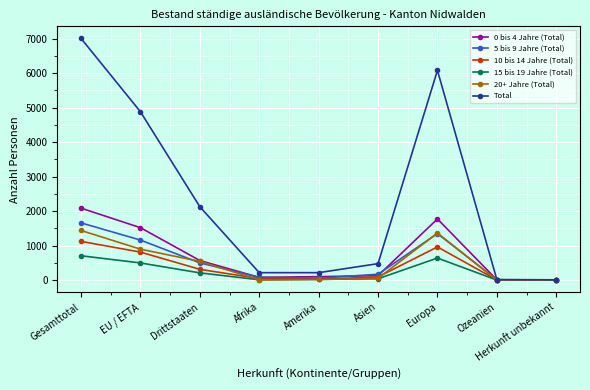

What are all the series names shown in the legend?

0 bis 4 Jahre (Total), 5 bis 9 Jahre (Total), 10 bis 14 Jahre (Total), 15 bis 19 Jahre (Total), 20+ Jahre (Total), Total